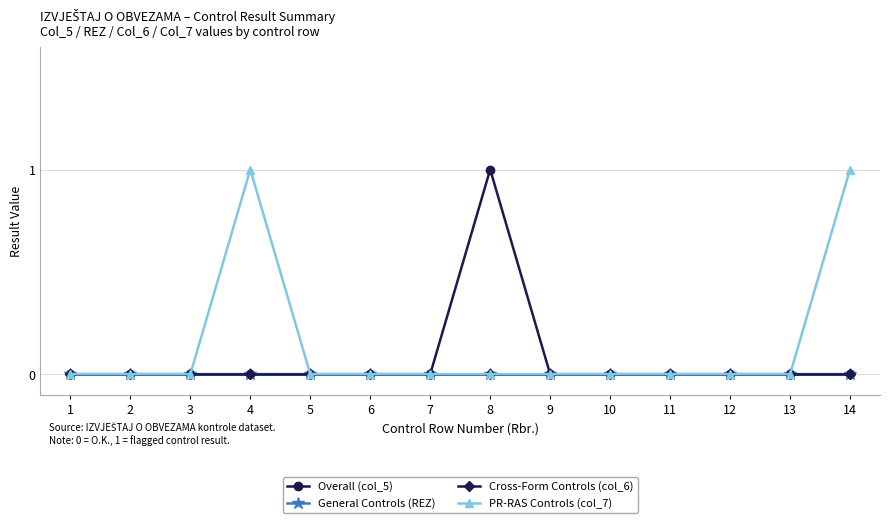

True or false: PR-RAS Controls (col_7) and General Controls (REZ) intersect in this chart.

False